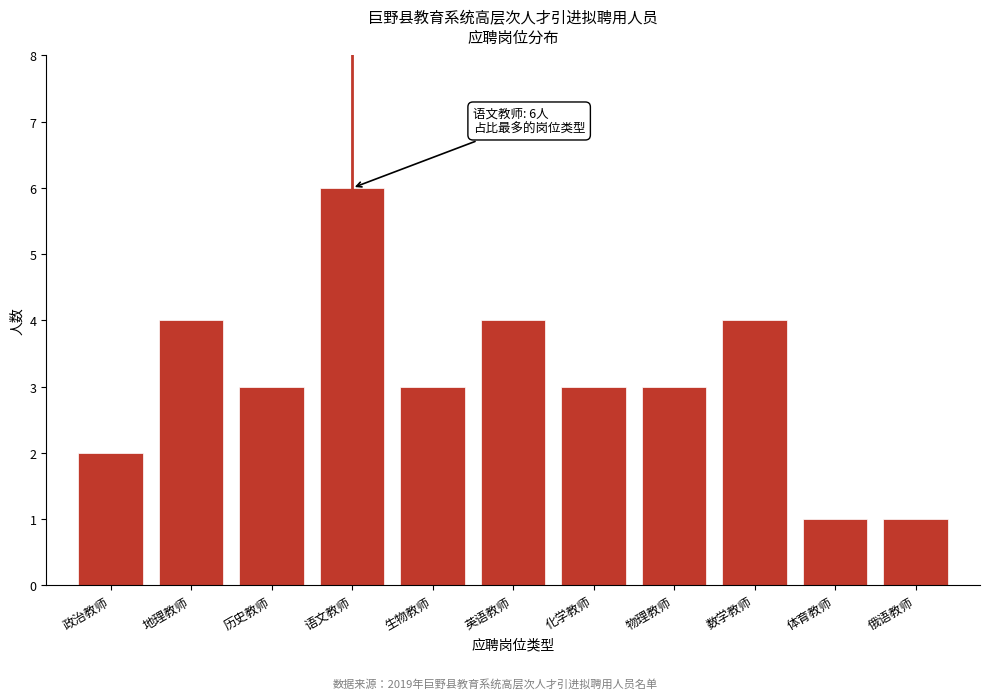

Reading left to right, transcribe all the data shown in this chart.

政治教师=2	地理教师=4	历史教师=3	语文教师=6	生物教师=3	英语教师=4	化学教师=3	物理教师=3	数学教师=4	体育教师=1	俄语教师=1